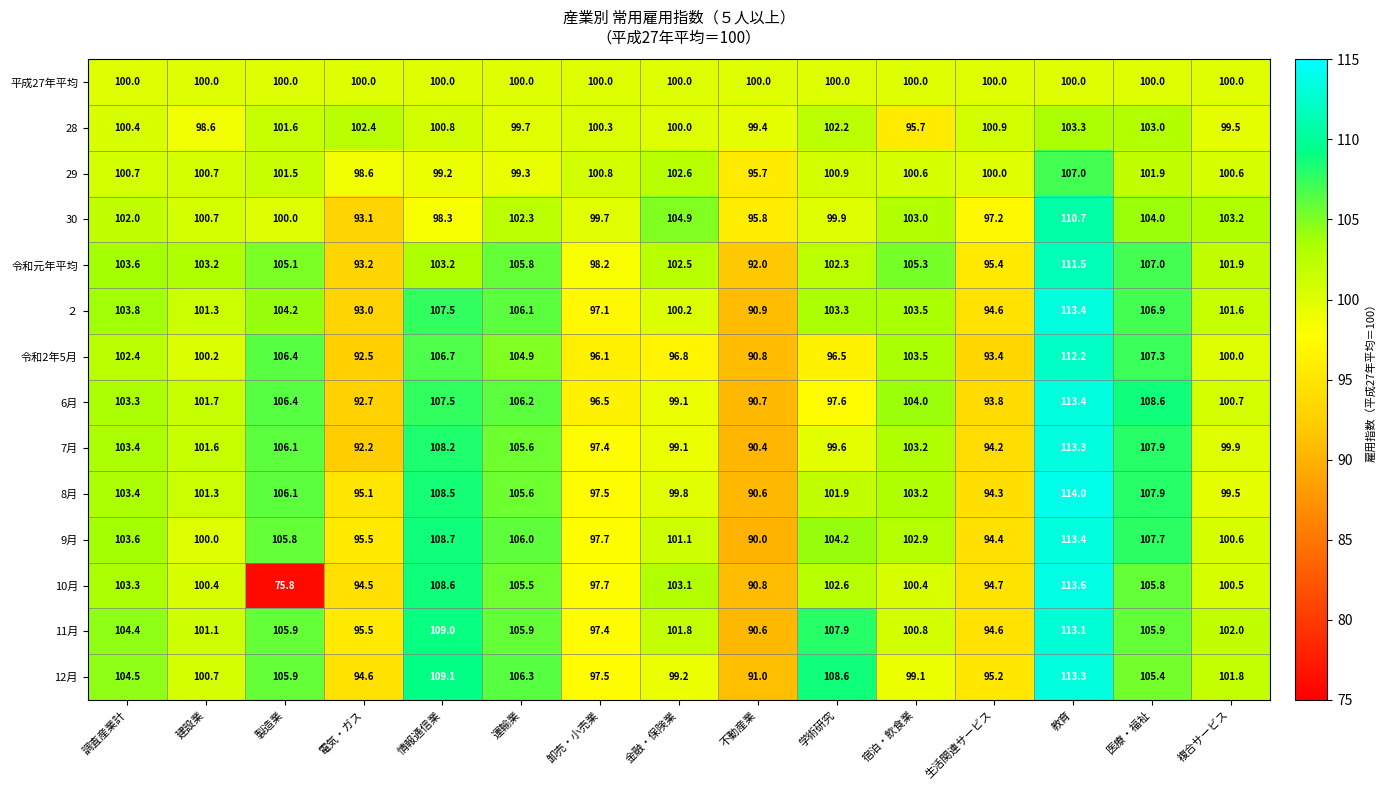

Which series has the largest range (max minus min)?

10月